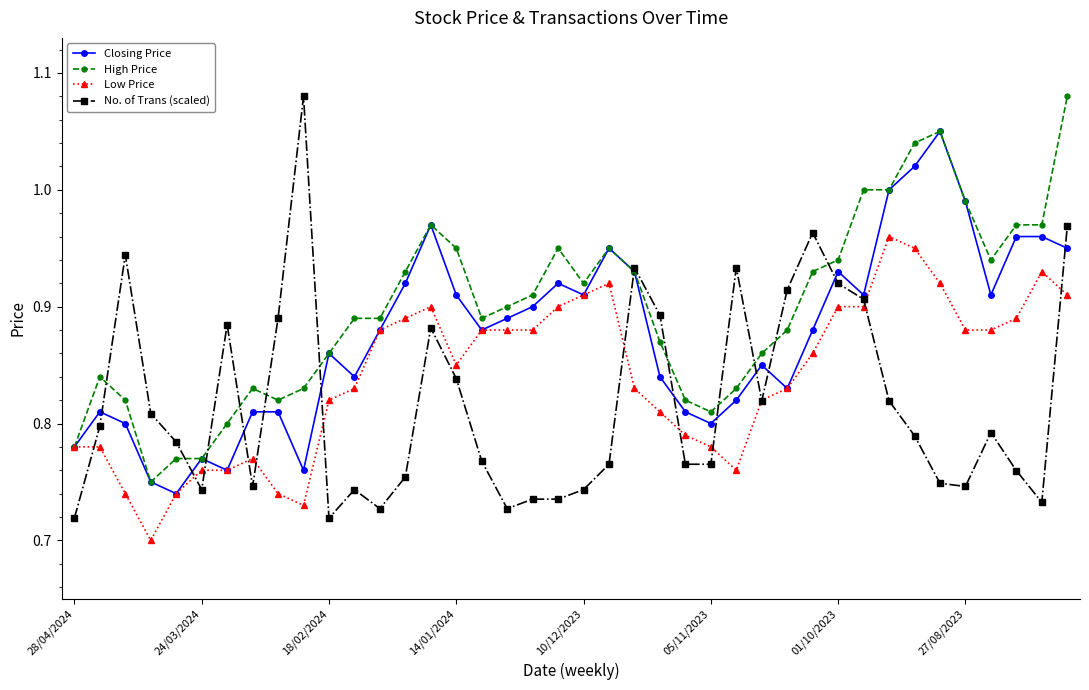

Which series has the widest spread of values?

No. of Trans (scaled)